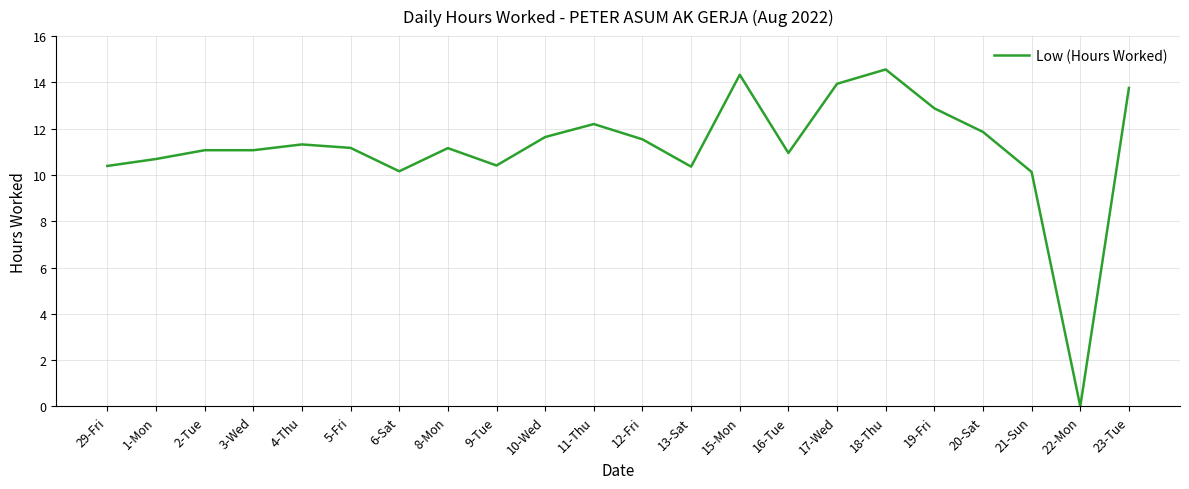

True or false: there are more than 0 points higher than both neighbors.

True